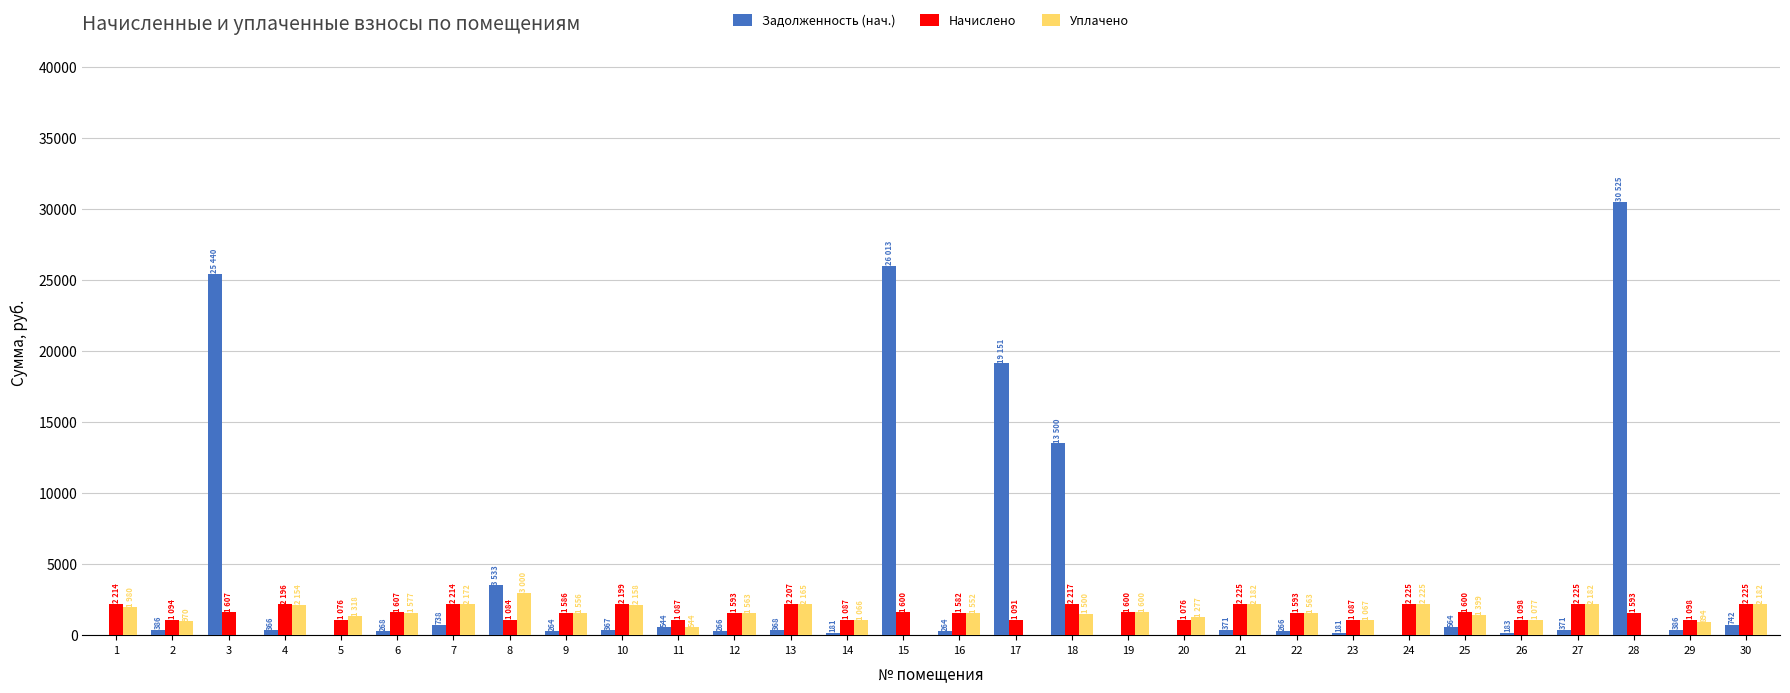

The value of Начислено at 29 is 1097.9. True or false?

True